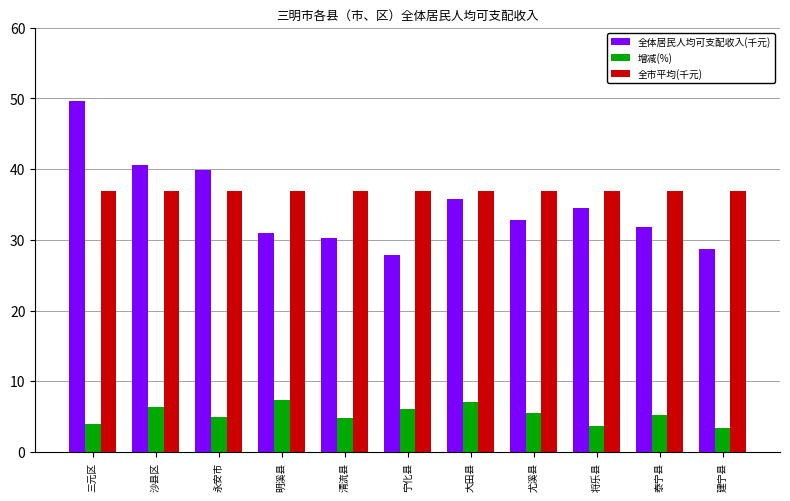

What is the maximum value shown in the chart?

49.7